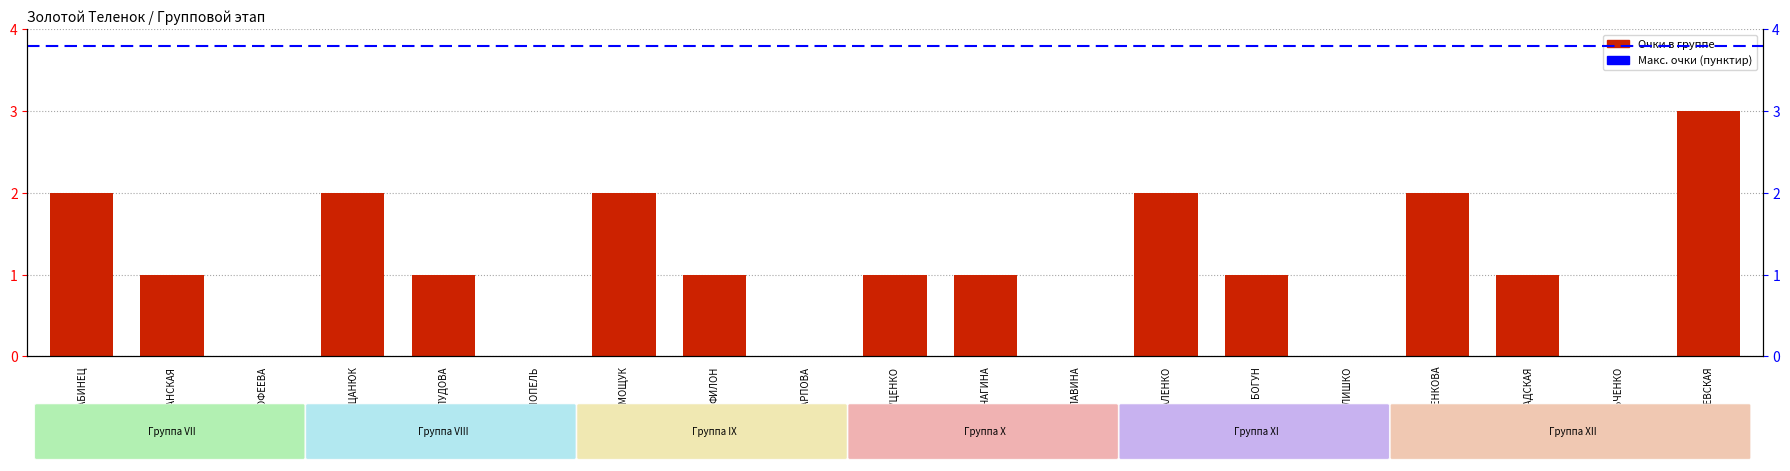

The value at СТРЕЛЬЧЕНКО is 1. True or false?

False